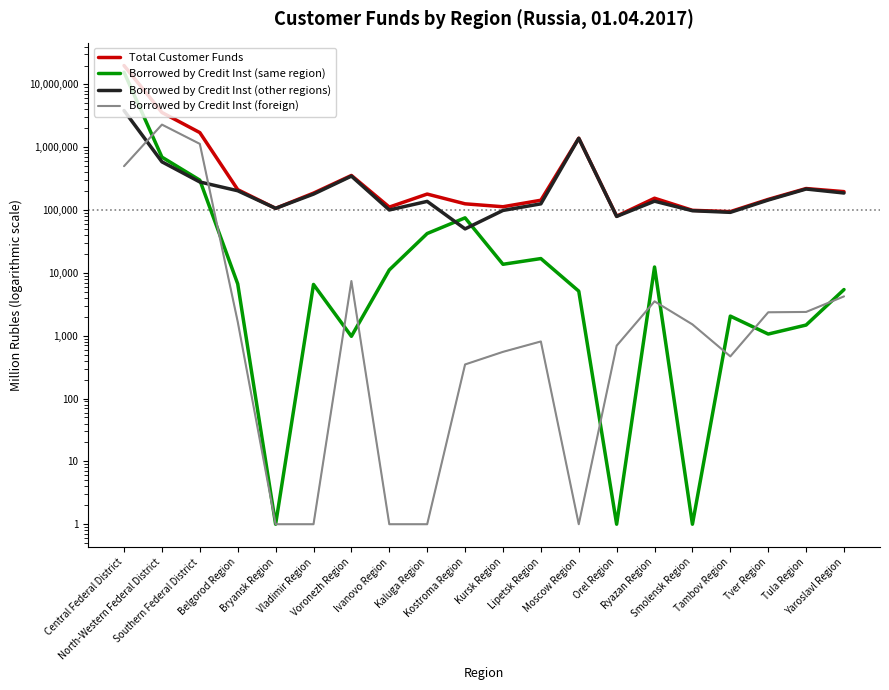

At which label does Borrowed by Credit Inst (foreign) first exceed 1515?

Central Federal District